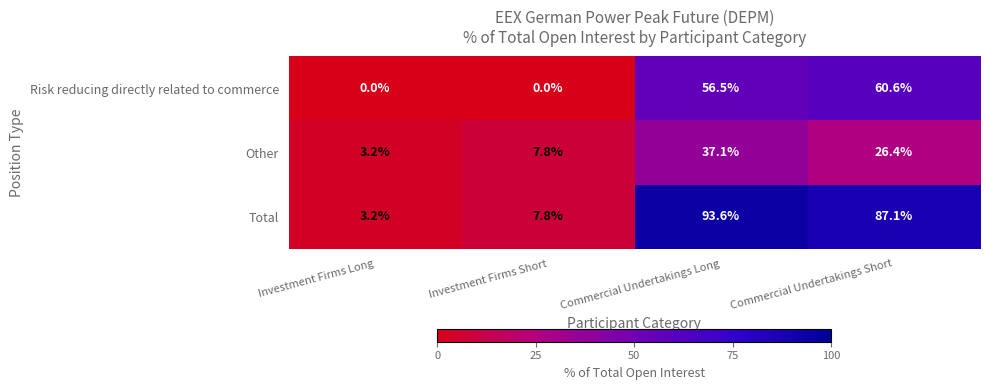

Which category has the highest value across all series?

Commercial Undertakings Long